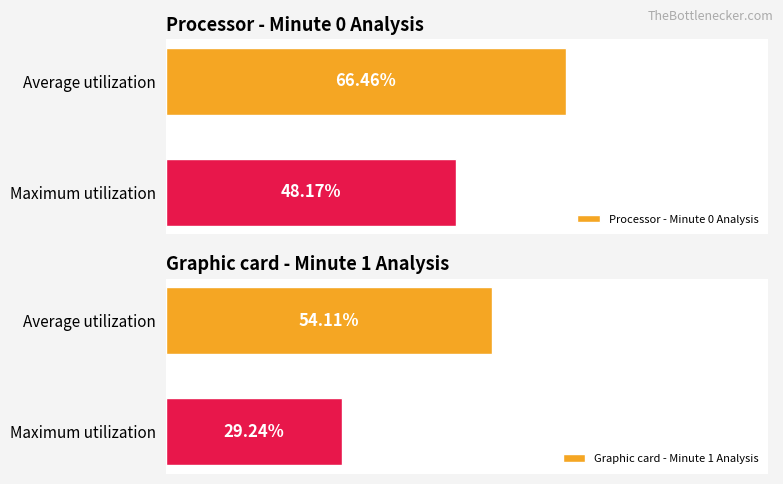

Reading left to right, what are all the values shown in this chart?

Processor - Minute 0 Analysis: 0=66.5	1=48.2
Graphic card - Minute 1 Analysis: 0=54.1	1=29.2